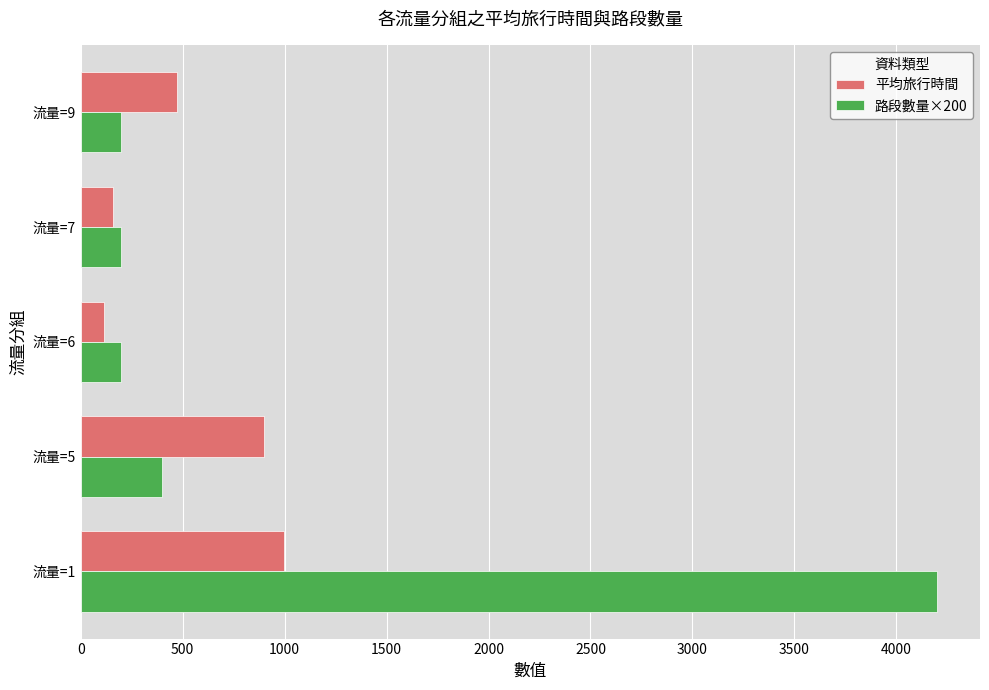

Which series has the largest total across all categories?

路段數量×200